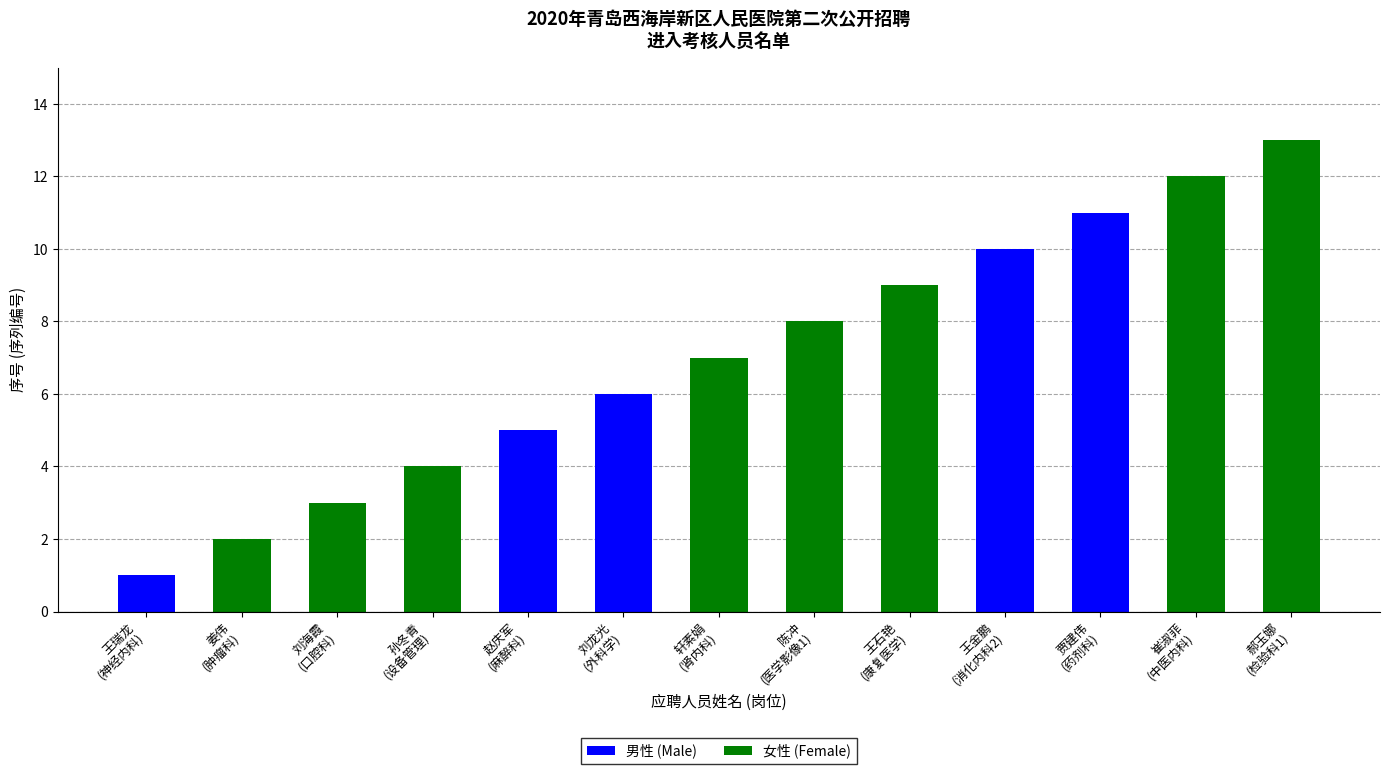

Which label corresponds to the largest value in the chart?

郝玉娜